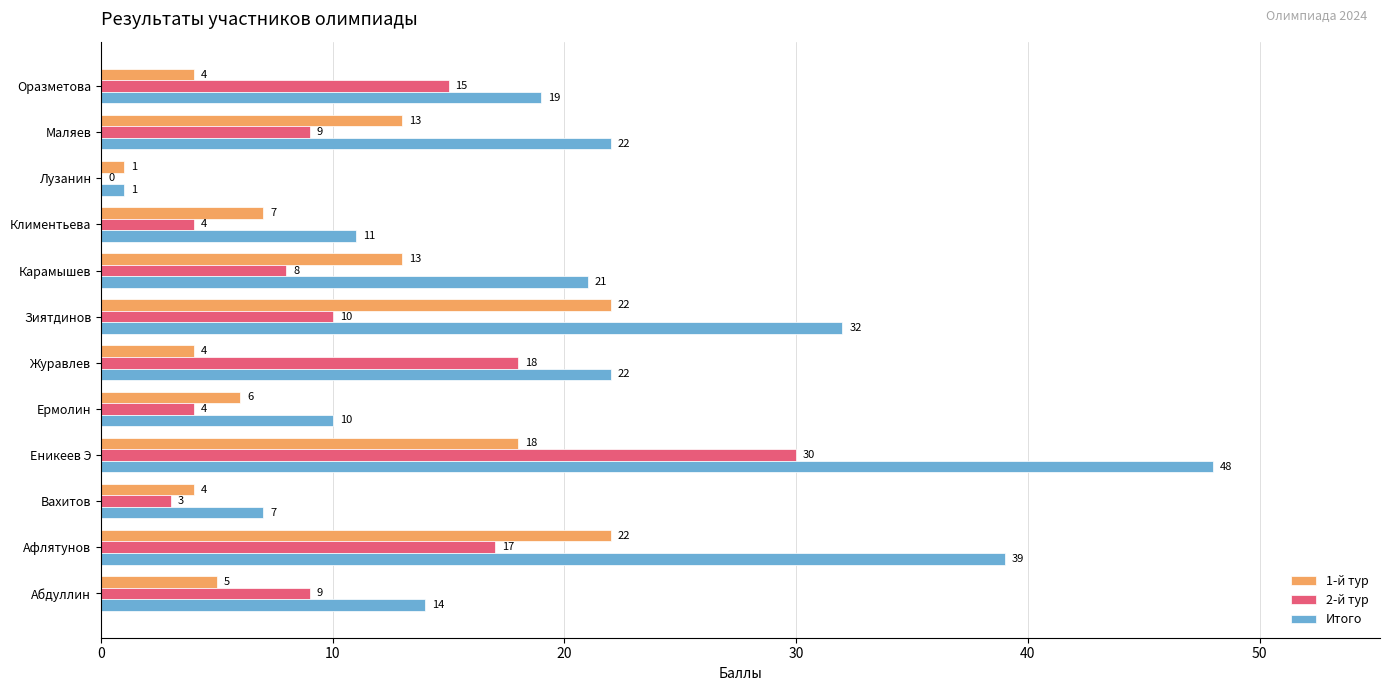

The Итого series shows 13 at Ермолин. True or false?

False